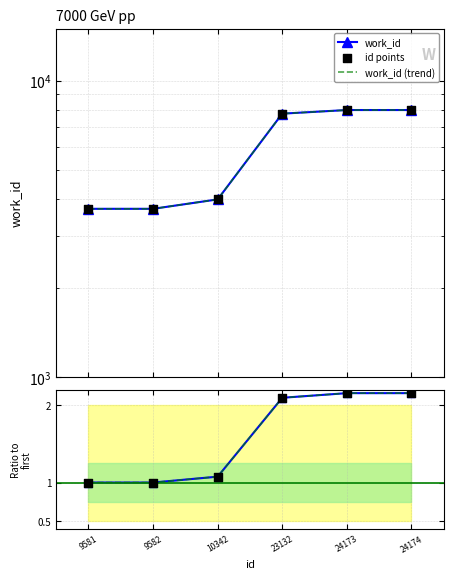

Which series has the largest total across all categories?

work_id